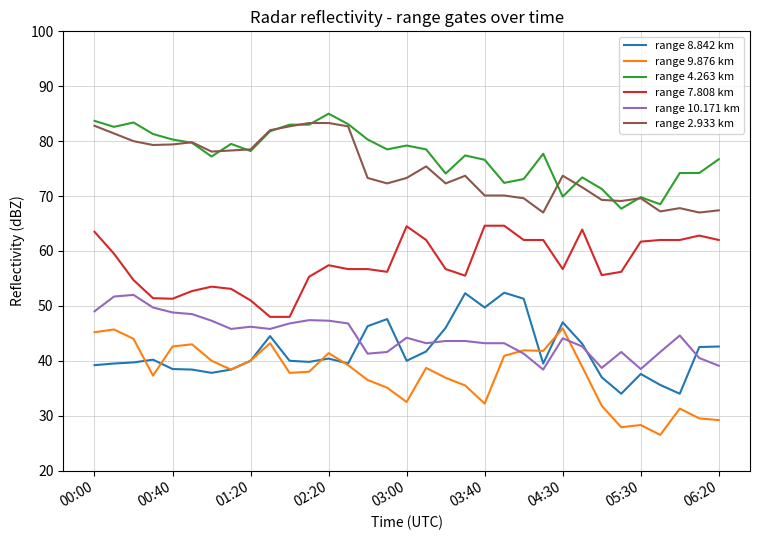

True or false: range 9.876 km and range 7.808 km intersect in this chart.

False